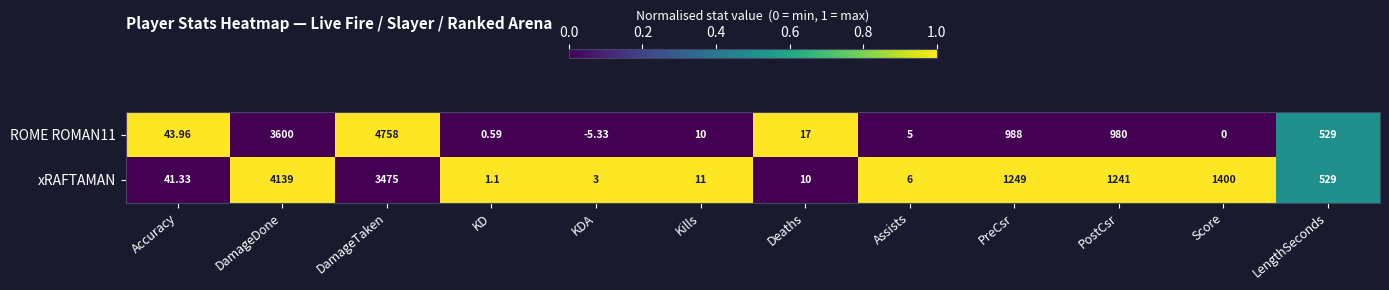

Rank the series by their average value, from highest to lowest.

xRAFTAMAN, ROME ROMAN11